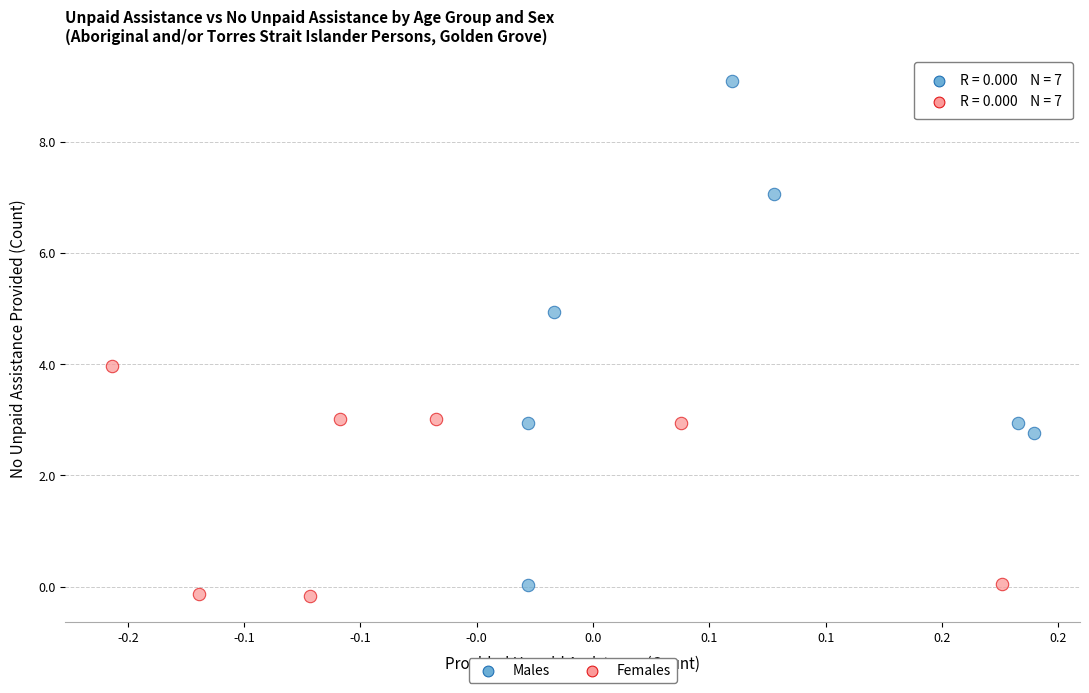

Which series has the widest spread of Y values?

Males